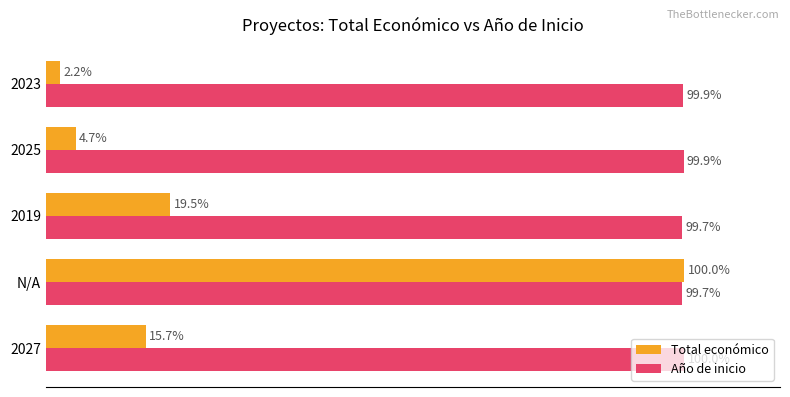

At which category is the sum across all series the highest?

N/A